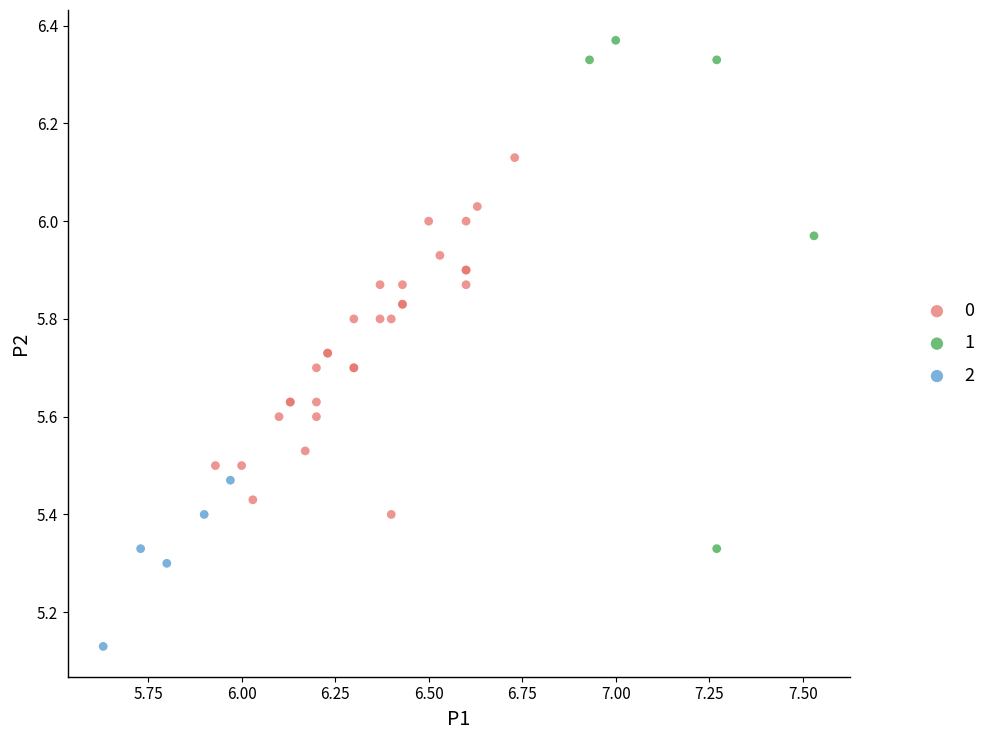

Which series has the largest Y range (max minus min)?

1